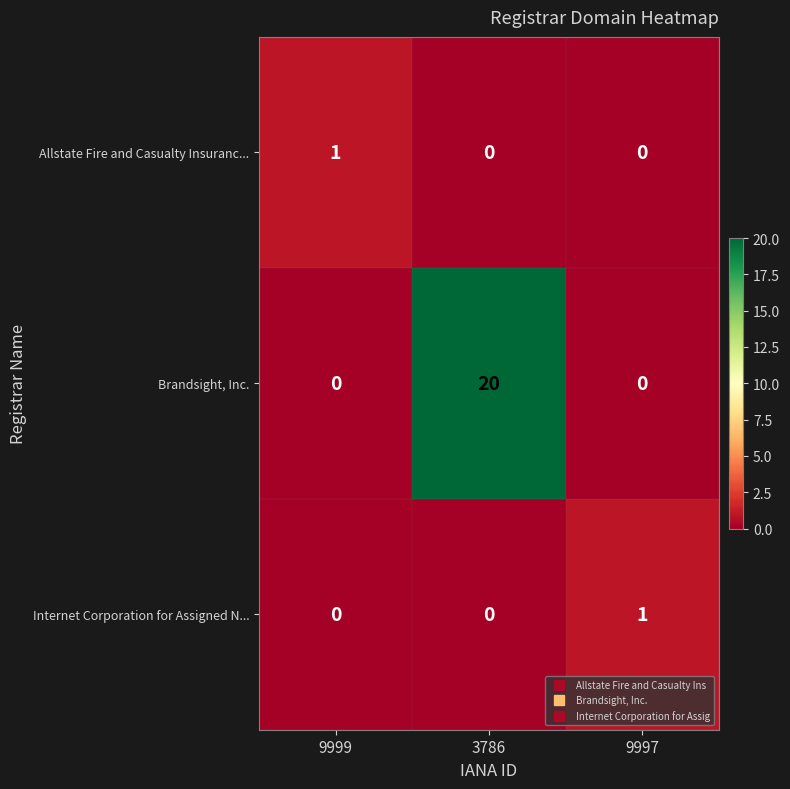

At which label does Allstate Fire and Casualty Insuranc... reach its peak?

9999